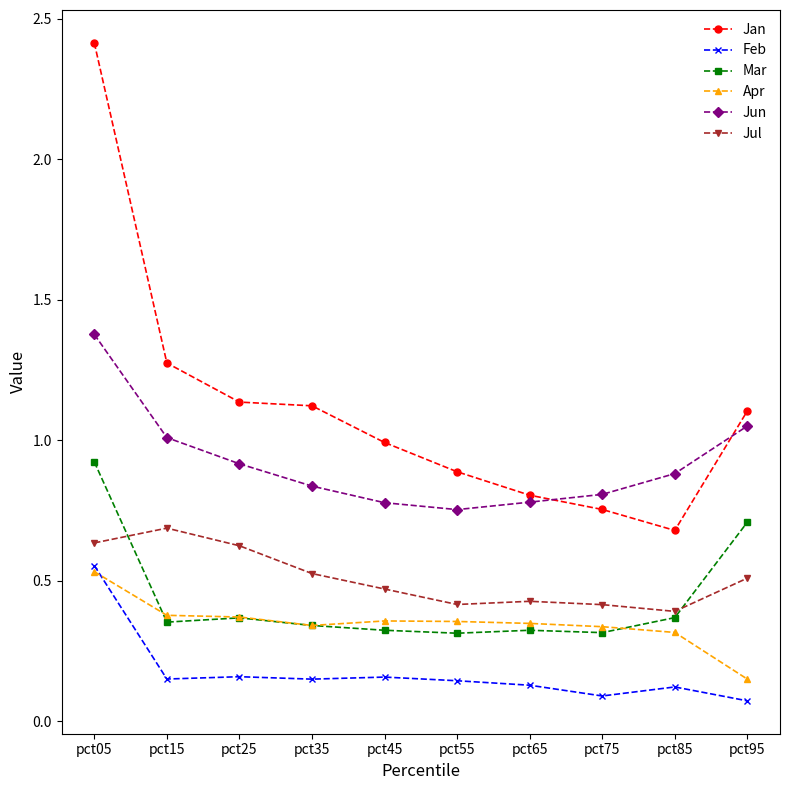

True or false: Jul and Jan cross at least once.

False